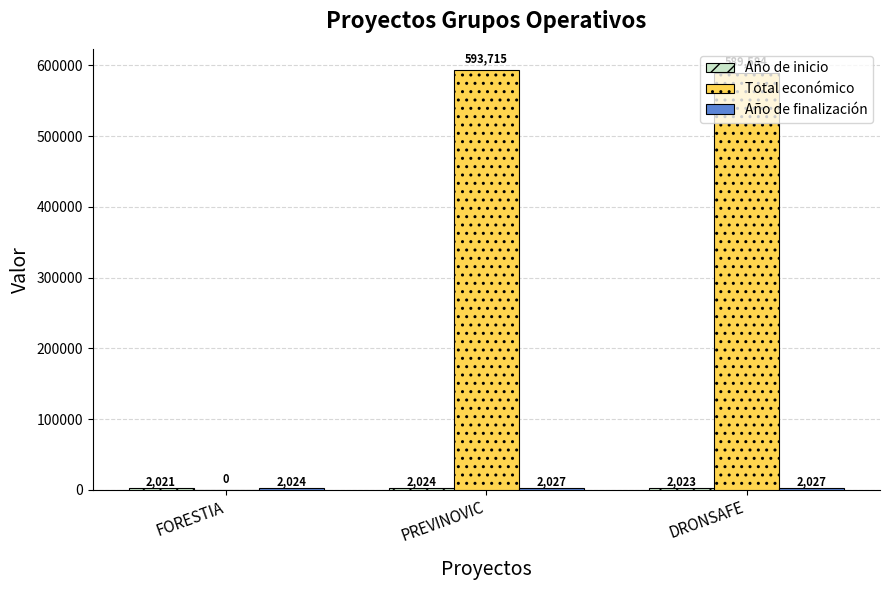

At which label does Total económico first exceed 589584?

PREVINOVIC